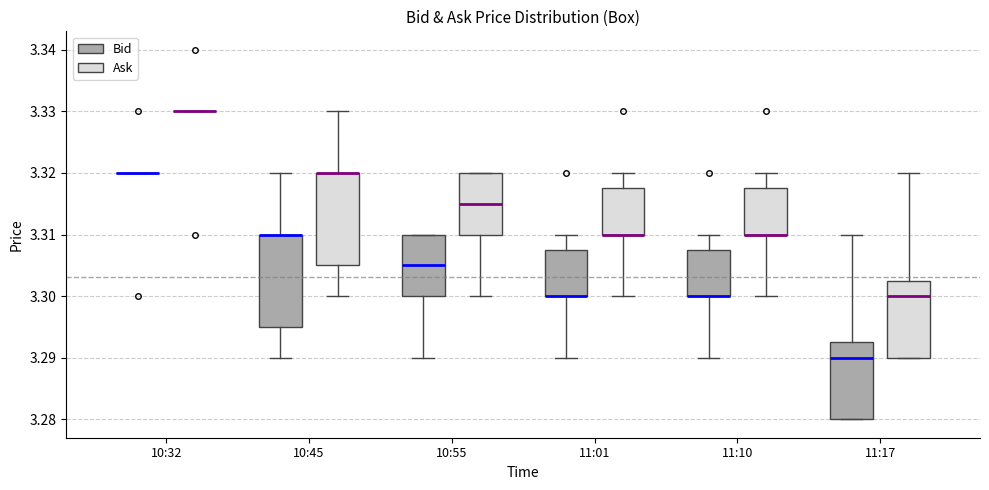

Reading left to right, read every box against the y-axis: the position of its median line, the range the box covers, and the ends of its whiskers. The values are not printed on the chart, so give them approximately, as read against the axis.

10:32 (Bid): box collapsed to a line at 3.320, whiskers 3.320 to 3.320
10:32 (Ask): box collapsed to a line at 3.330, whiskers 3.330 to 3.330
10:45 (Bid): median 3.310 (drawn on the box's upper edge), box 3.295 to 3.310, whiskers 3.290 to 3.320
10:45 (Ask): median 3.320 (drawn on the box's upper edge), box 3.305 to 3.320, whiskers 3.300 to 3.330
10:55 (Bid): median 3.305, box 3.300 to 3.310, whiskers 3.290 to 3.310
10:55 (Ask): median 3.315, box 3.310 to 3.320, whiskers 3.300 to 3.320
11:01 (Bid): median 3.300 (drawn on the box's lower edge), box 3.300 to 3.308, whiskers 3.290 to 3.310
11:01 (Ask): median 3.310 (drawn on the box's lower edge), box 3.310 to 3.318, whiskers 3.300 to 3.320
11:10 (Bid): median 3.300 (drawn on the box's lower edge), box 3.300 to 3.308, whiskers 3.290 to 3.310
11:10 (Ask): median 3.310 (drawn on the box's lower edge), box 3.310 to 3.318, whiskers 3.300 to 3.320
11:17 (Bid): median 3.290, box 3.280 to 3.293, whiskers 3.280 to 3.310
11:17 (Ask): median 3.300, box 3.290 to 3.303, whiskers 3.290 to 3.320